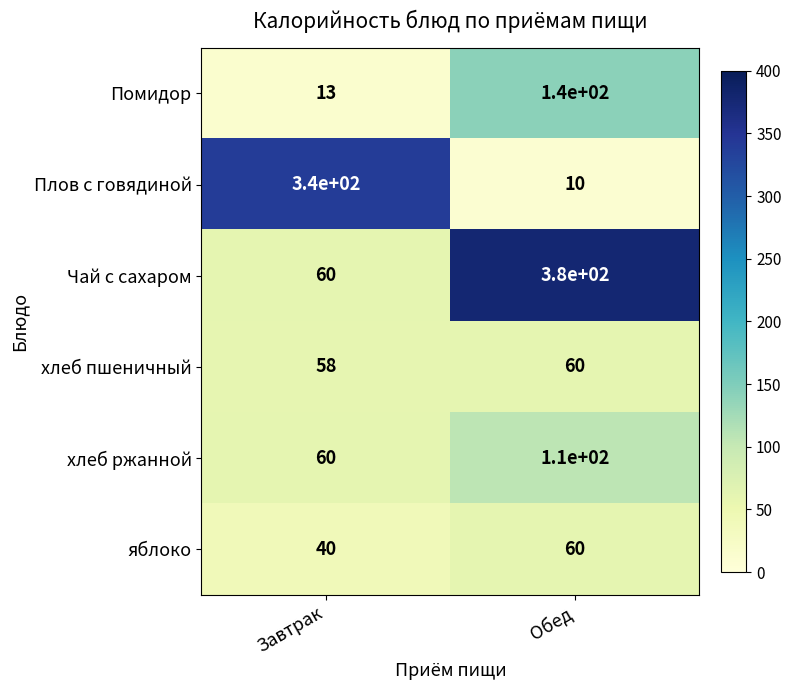

What is the total value across all series at Обед?

760